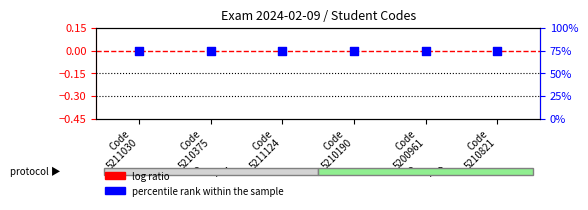

Is the value of percentile rank within the sample at Code
5210821 greater than the value of log ratio at Code
5211124?

Yes